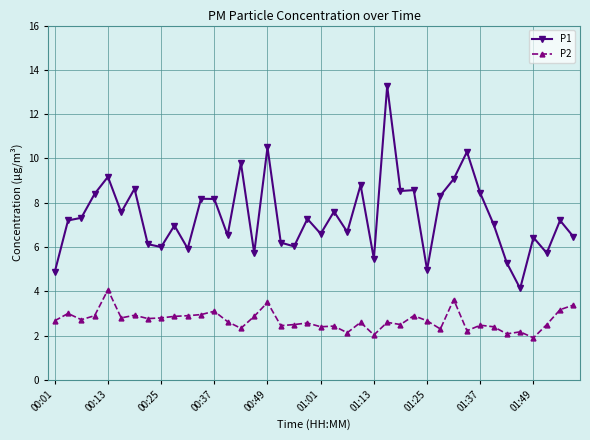

What is the value of the P2 point at the 35th from the left?

2.1